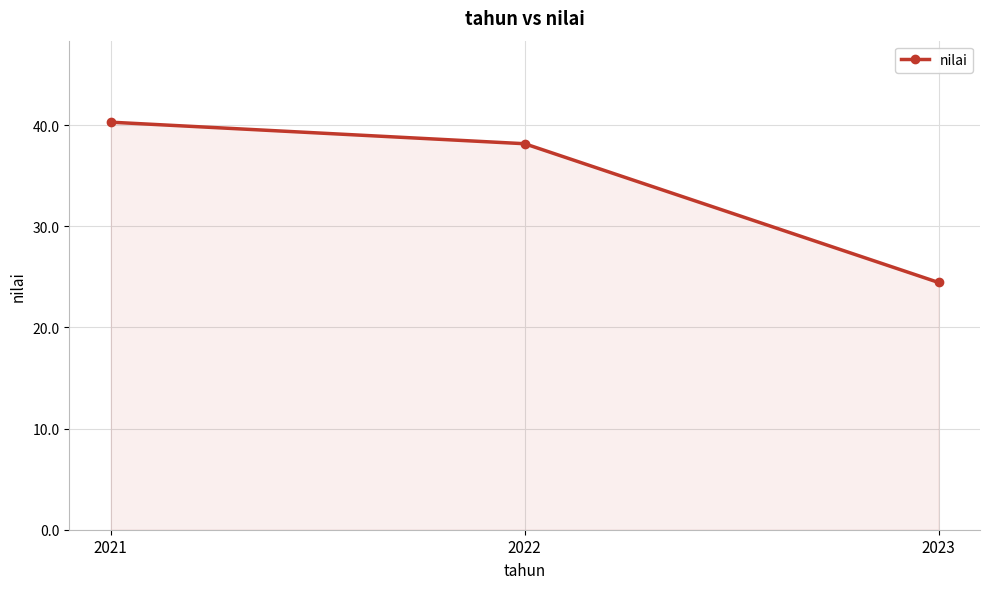

Reading right to left, list all the values displayed in this chart.

24.4	38.2	40.3